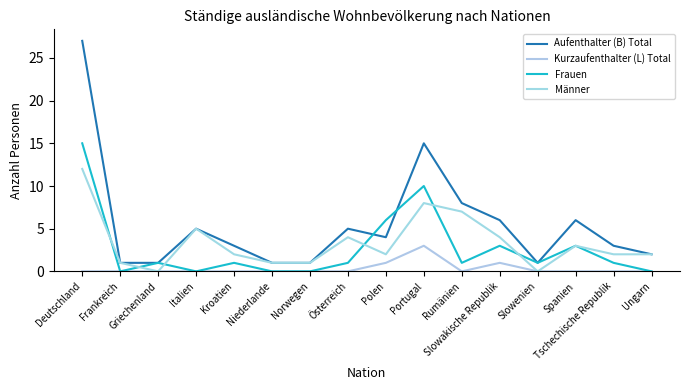

Does the chart have visible grid lines?

No